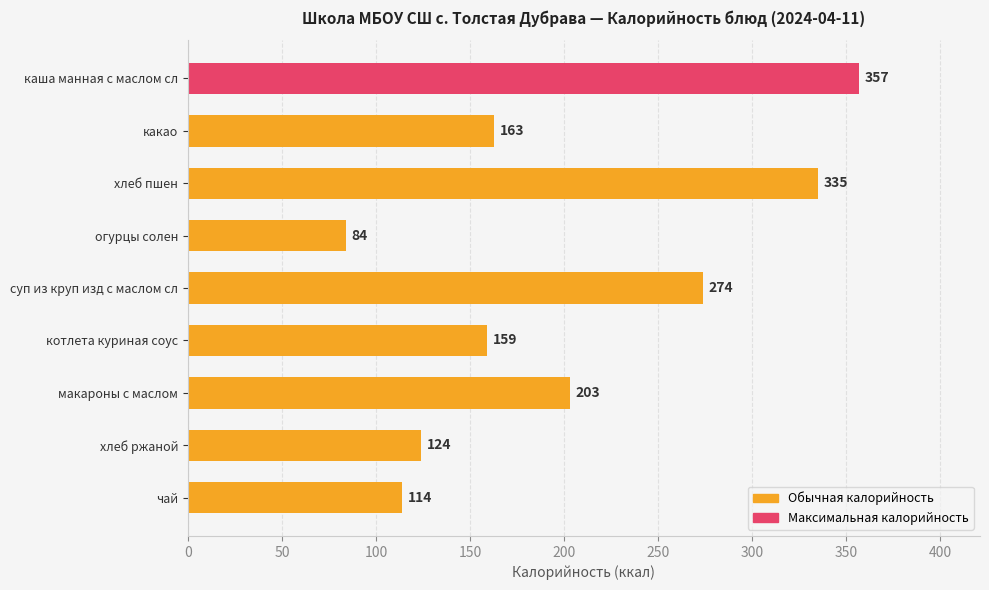

What is the sum of all values?

1813